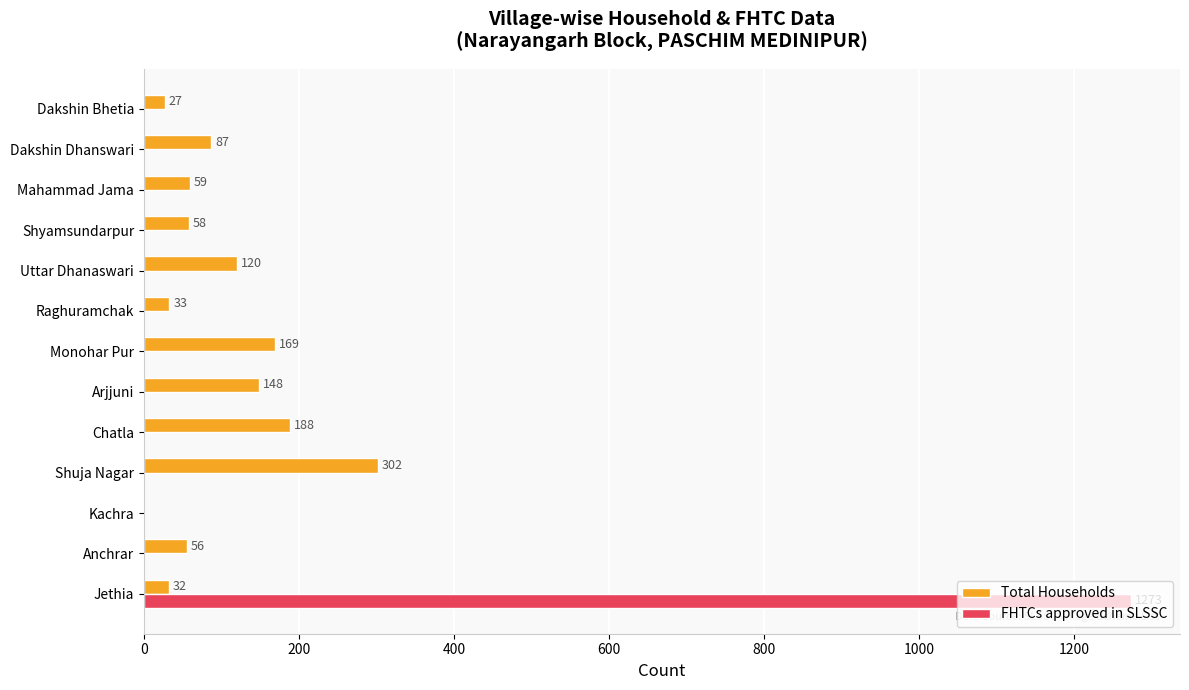

Which series has the largest range (max minus min)?

FHTCs approved in SLSSC